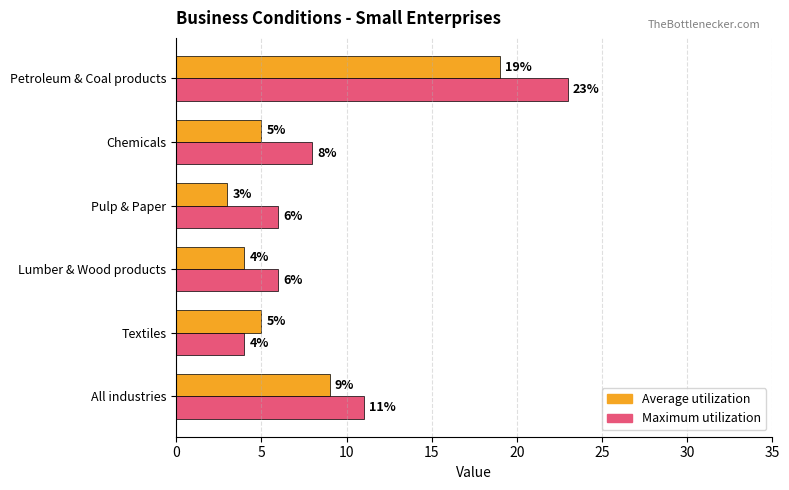

What is the sum of all Average utilization values?

45